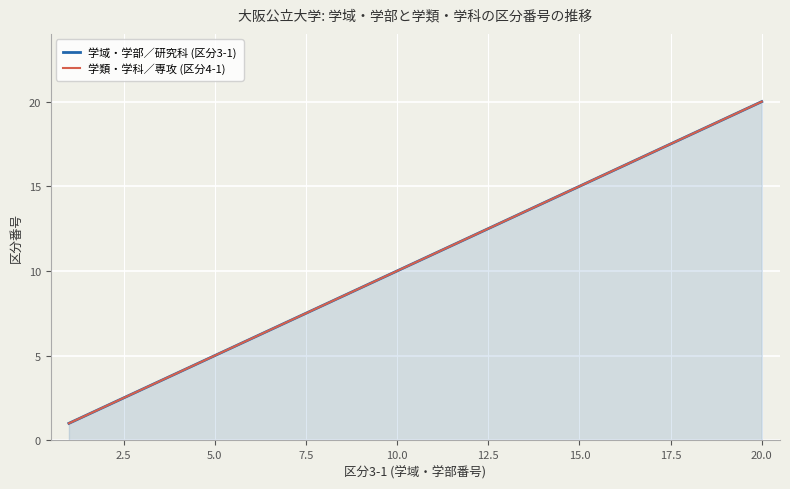

Which series changed the most between 15.0 and 17.5?

学域・学部／研究科 (区分3-1)